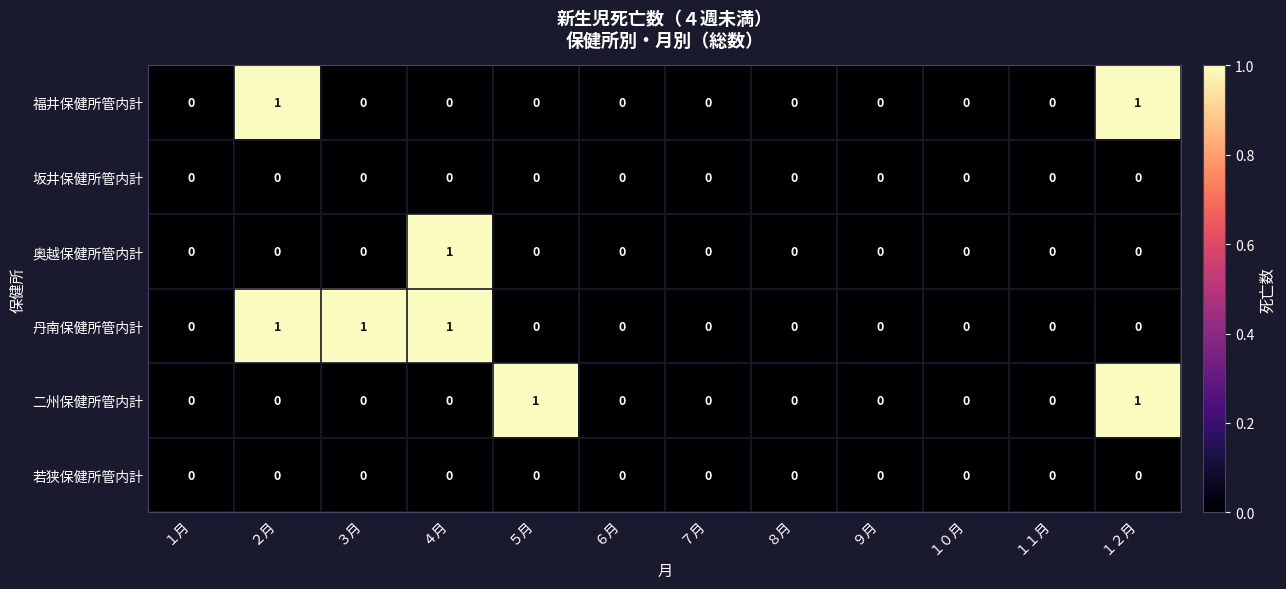

The 福井保健所管内計 series shows 0 at ４月. True or false?

True